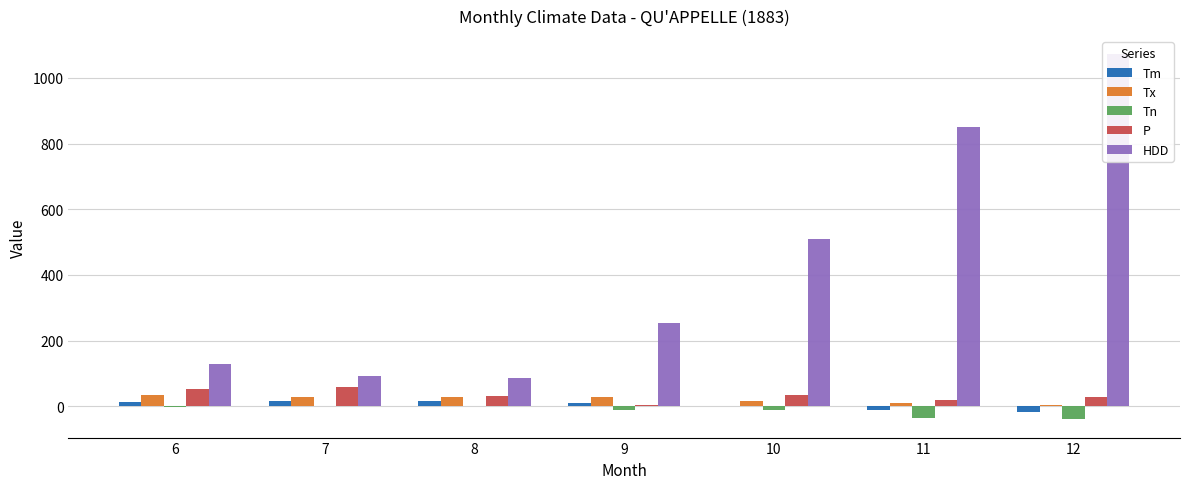

At how many categories does at least one series exceed 551?

2